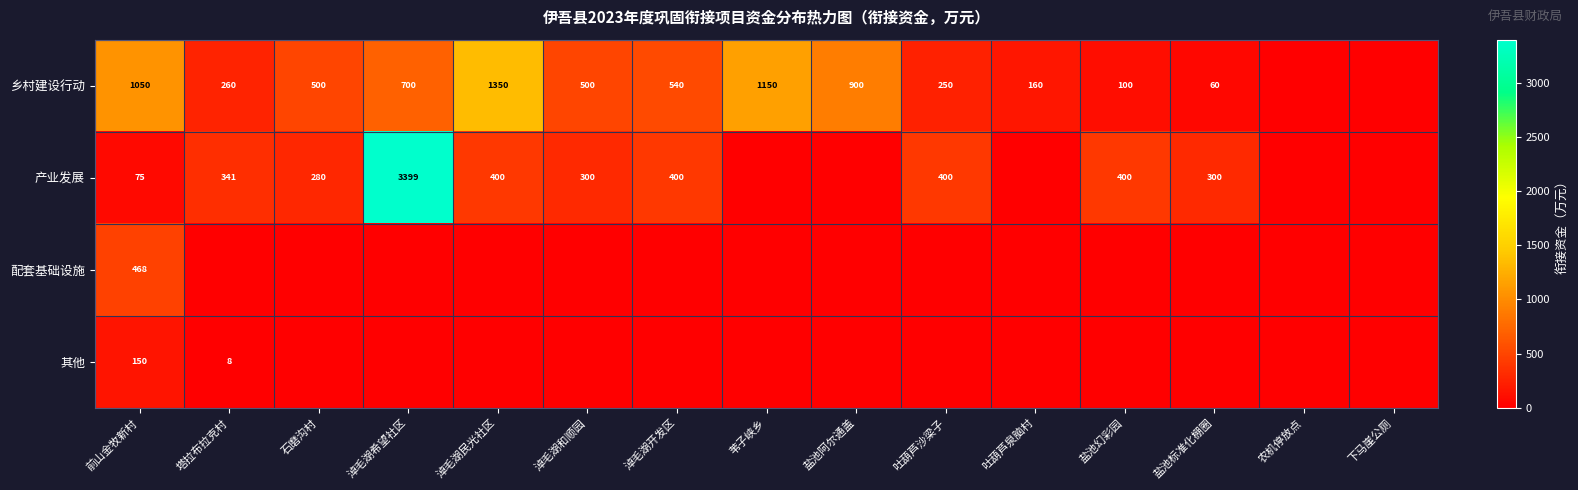

The value of 配套基础设施 at 前山金牧新村 is 142. True or false?

False